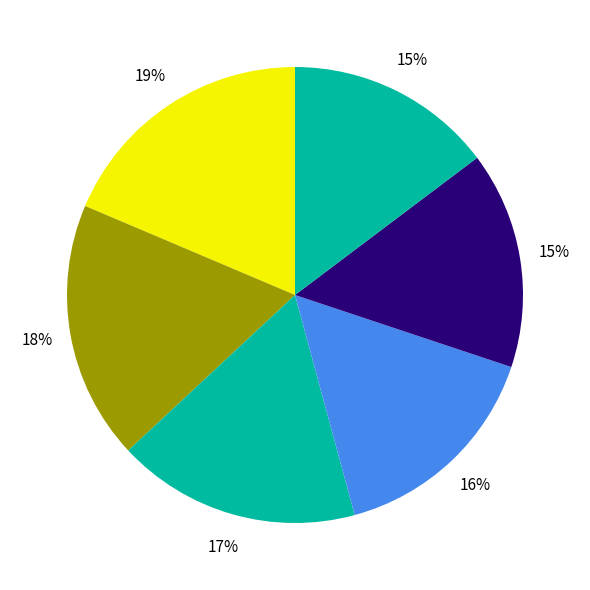

To the nearest percent, what is the average slice percentage?

17%